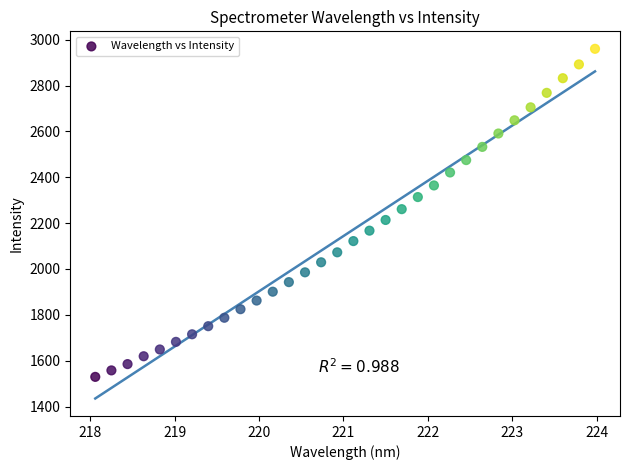

What is the range of X values (max minus min)?

5.9